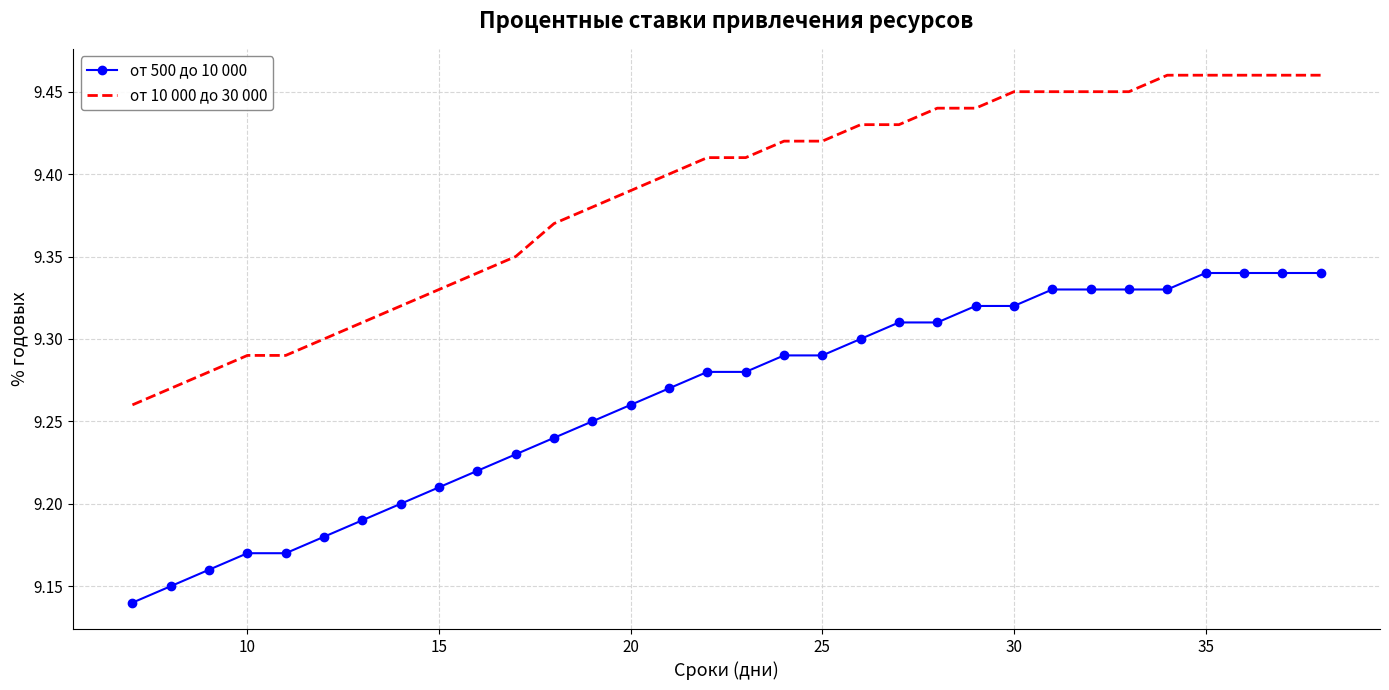

True or false: от 10 000 до 30 000 and от 500 до 10 000 cross at least once.

False